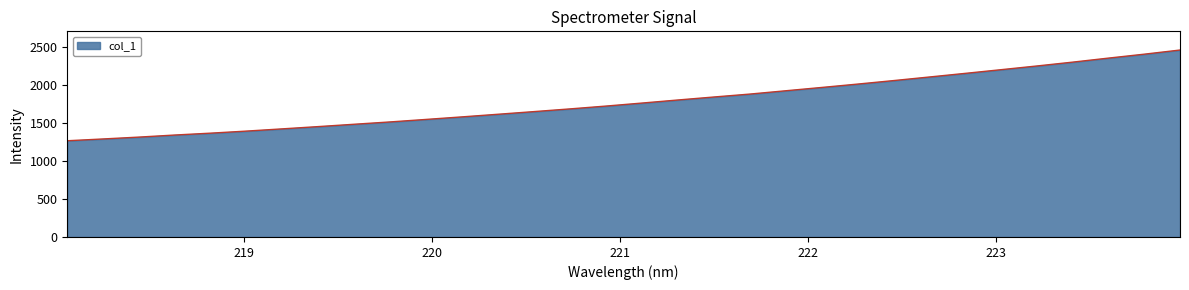

What is the smallest value displayed?

1269.4